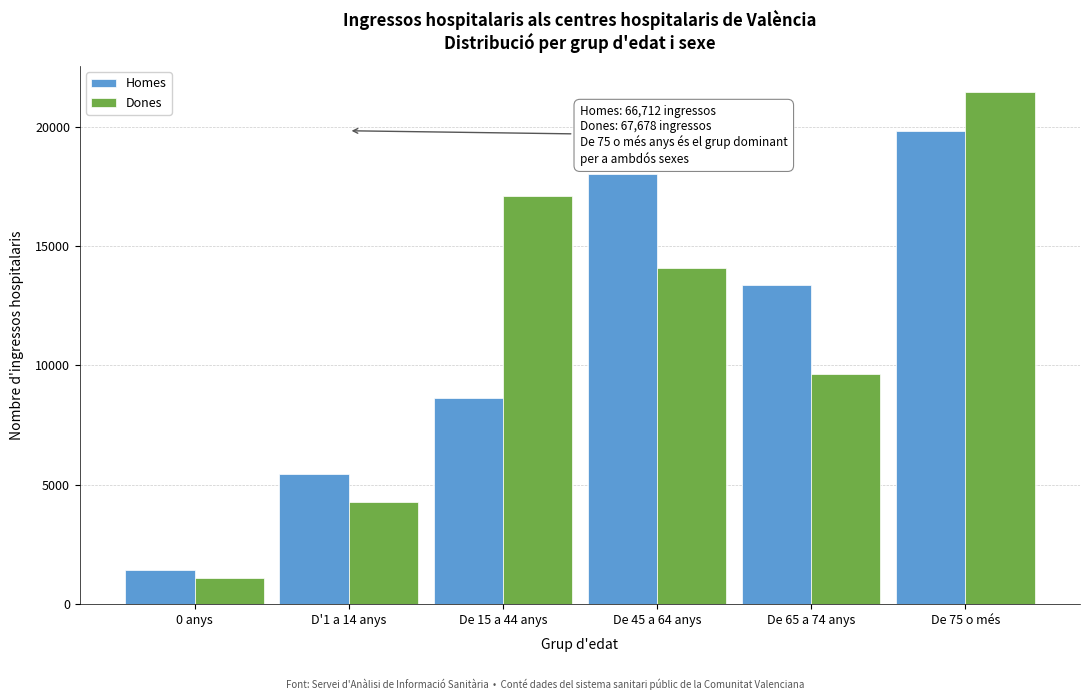

Reading left to right, transcribe all the data shown in this chart.

Homes: 0 anys=1441	D'1 a 14 anys=5468	De 15 a 44 anys=8616	De 45 a 64 anys=18002	De 65 a 74 anys=13353	De 75 o més=19832
Dones: 0 anys=1115	D'1 a 14 anys=4291	De 15 a 44 anys=17078	De 45 a 64 anys=14090	De 65 a 74 anys=9637	De 75 o més=21467